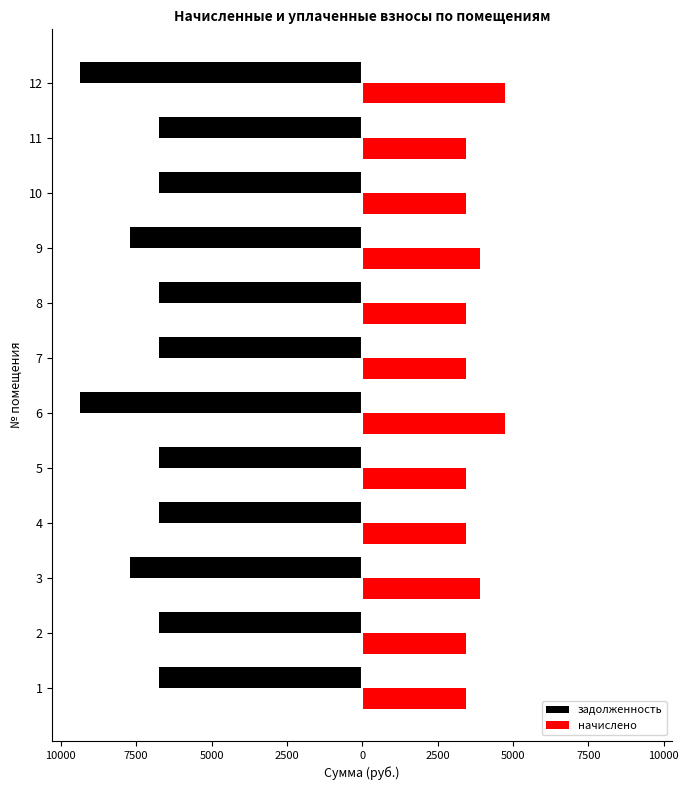

What are all the series names shown in the legend?

задолженность, начислено